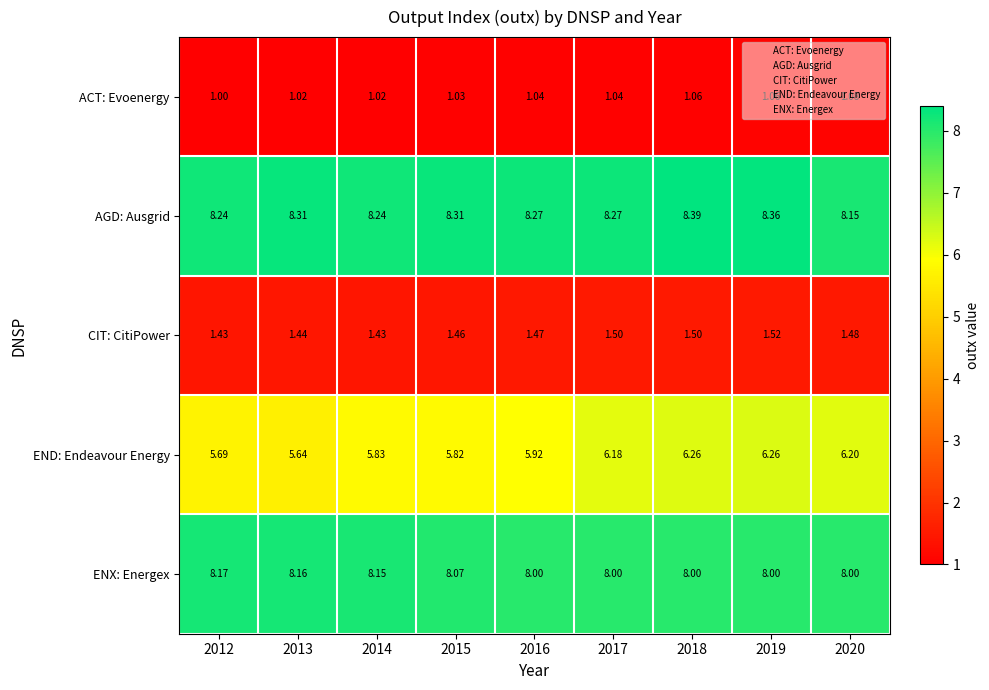

Which series has the largest total across all categories?

AGD: Ausgrid